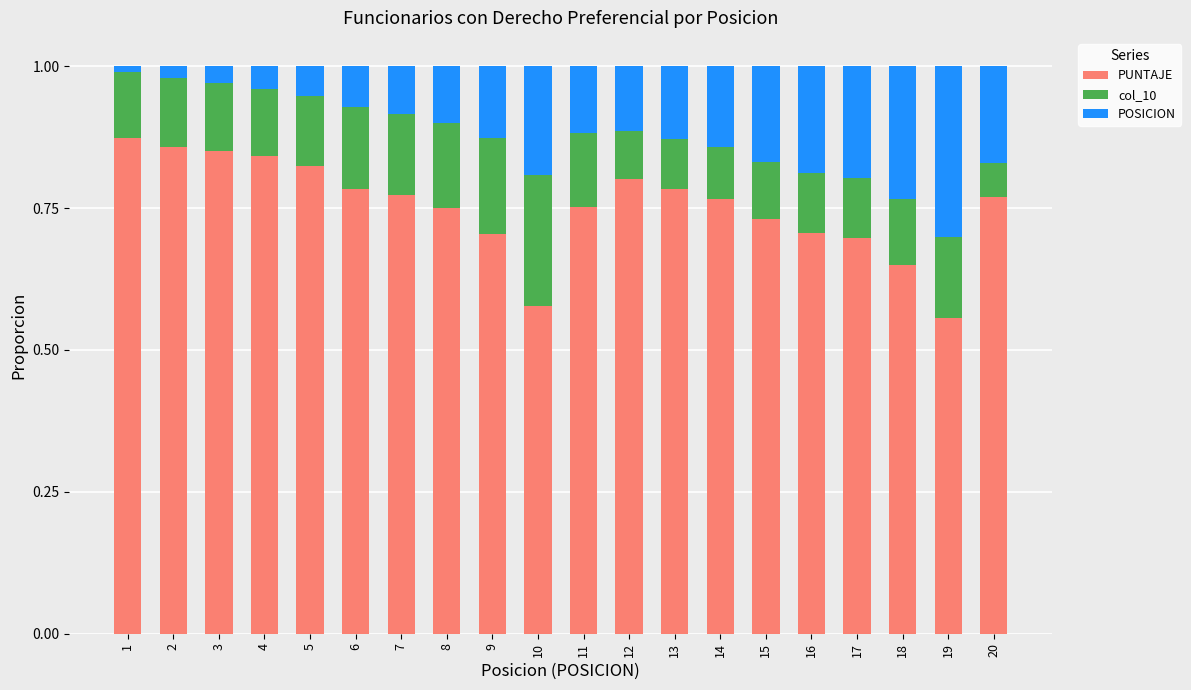

At which label does PUNTAJE reach its minimum?

19